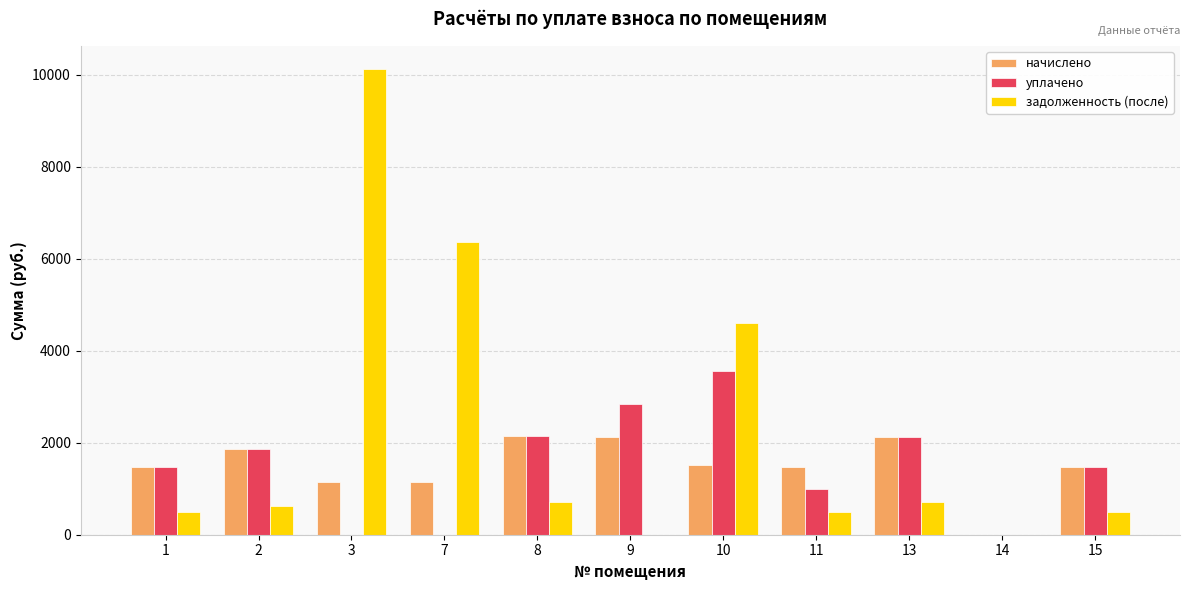

What is the average value of the начислено series?

1498.1